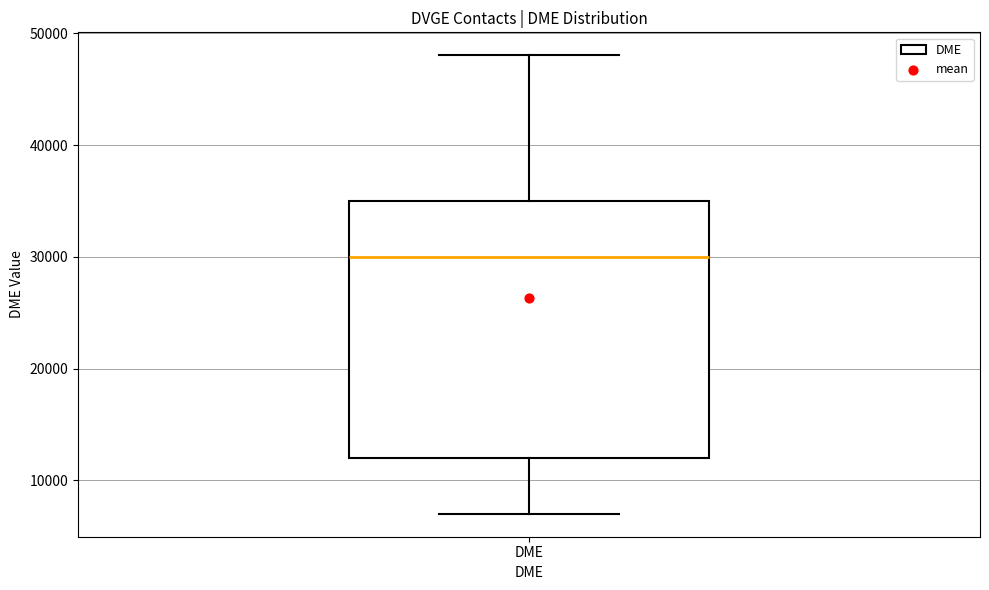

Transcribe this box plot: give where the median line is, the range the box spans, and where the two whiskers end, as read against the y-axis. The values are not printed on the chart, so give them approximately, as read against the axis.

median 30000, box 12000 to 35000, whiskers 7000 to 48000